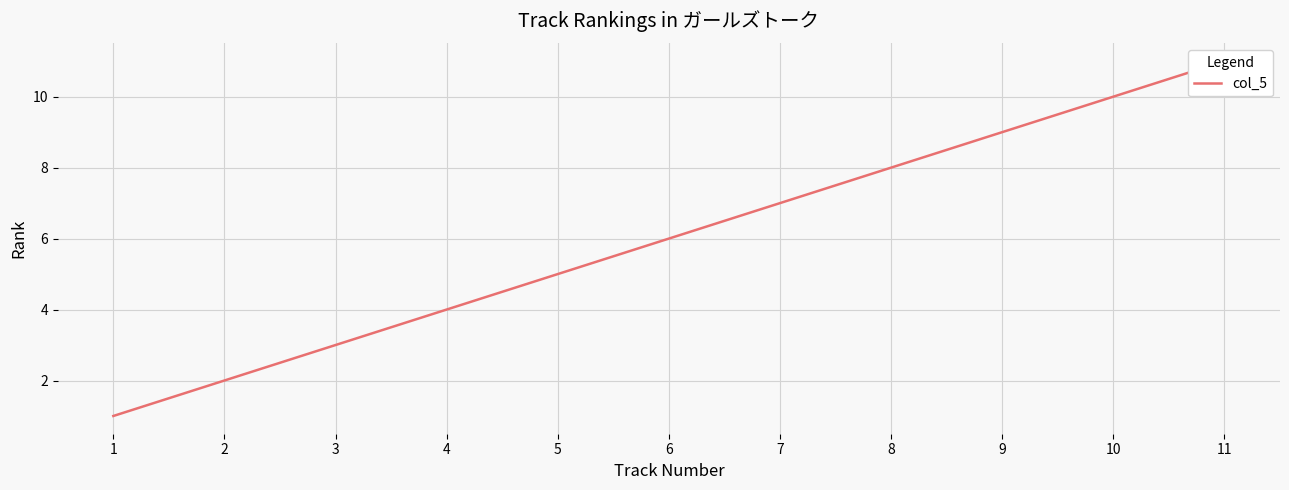

List the labels in order of value, largest first.

11, 10, 9, 8, 7, 6, 5, 4, 3, 2, 1